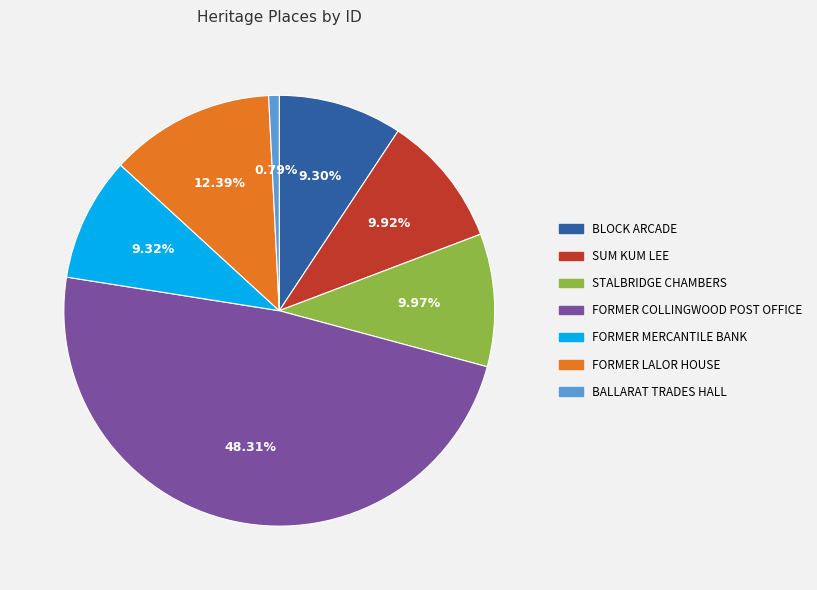

To the nearest percent, what is the combined percentage of SUM KUM LEE and FORMER MERCANTILE BANK?

19%